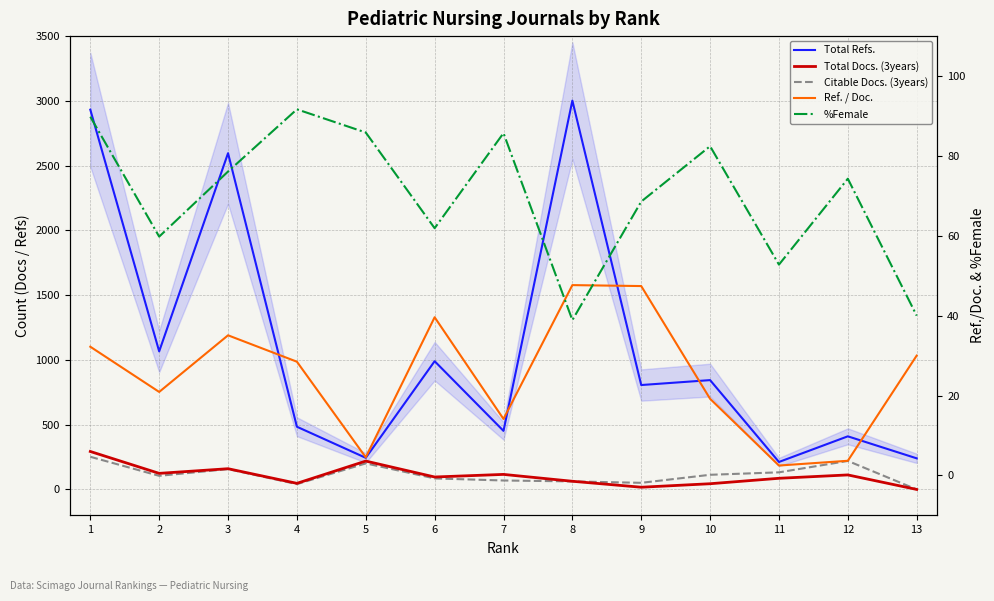

What are all the series names shown in the legend?

Total Refs., Total Docs. (3years), Citable Docs. (3years), Ref. / Doc., %Female